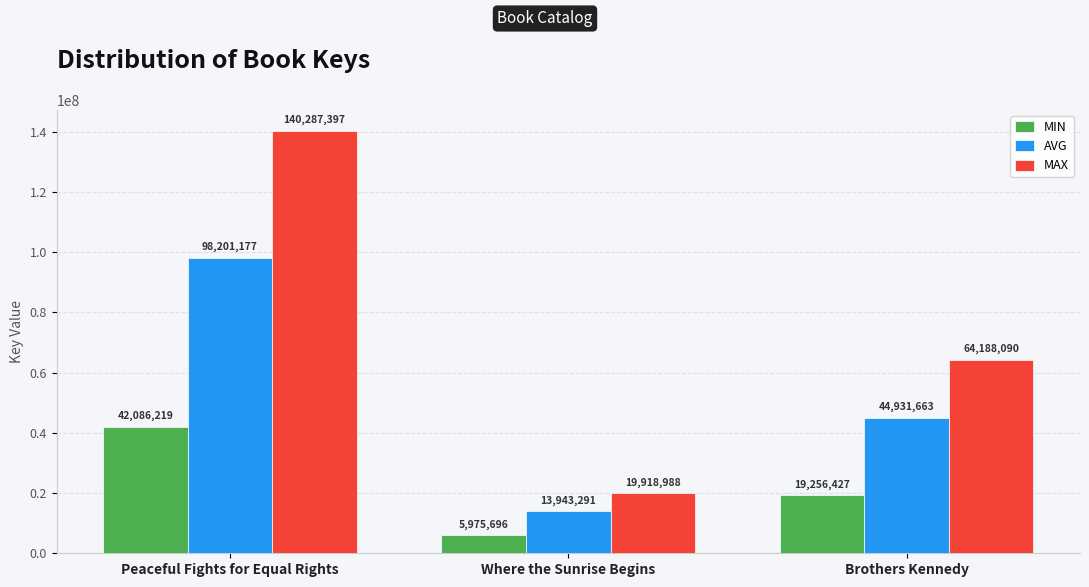

What is the label of the 2nd bar from the right?

Where the Sunrise Begins